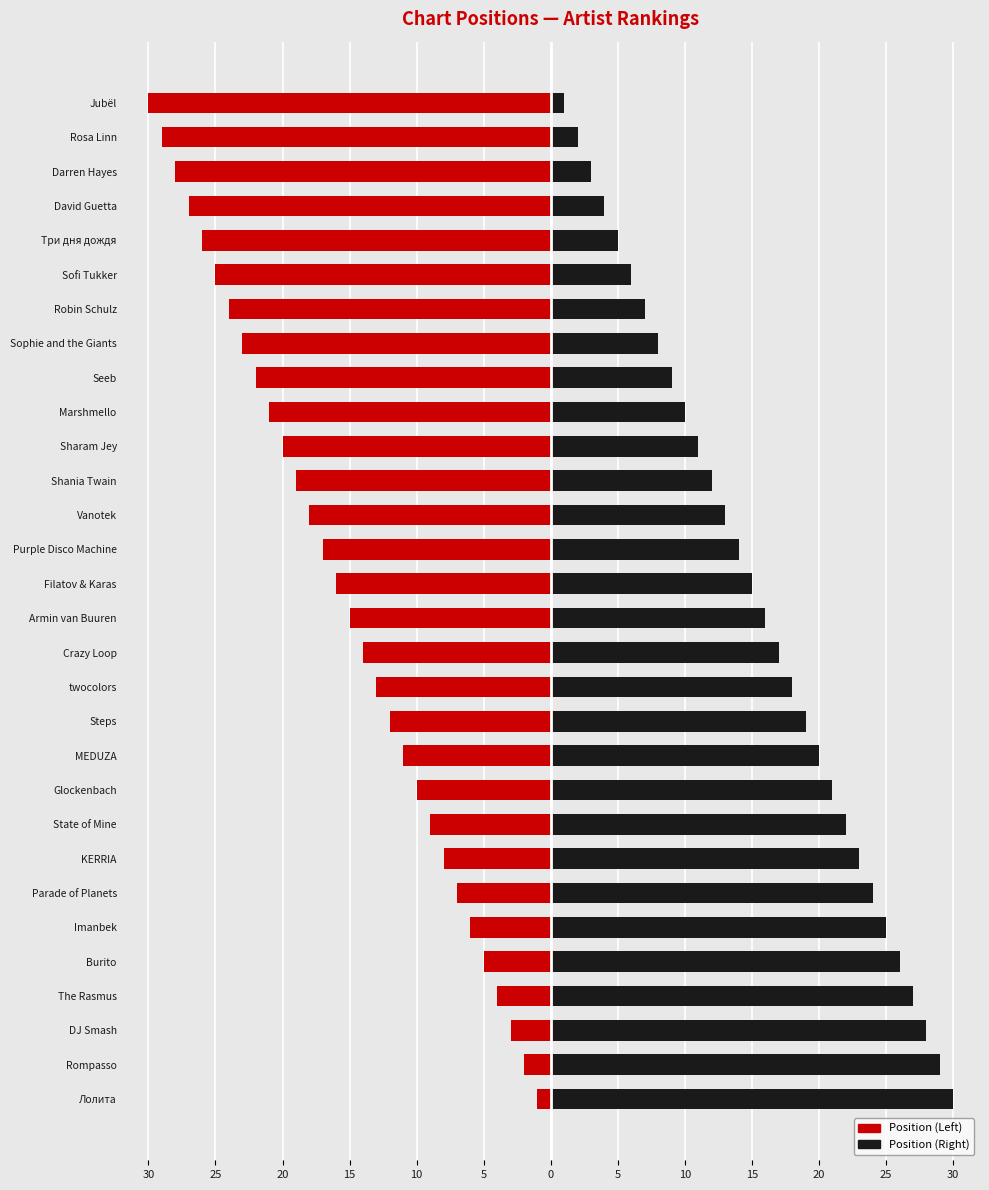

What is the spread (max minus min) of values at Steps?

31